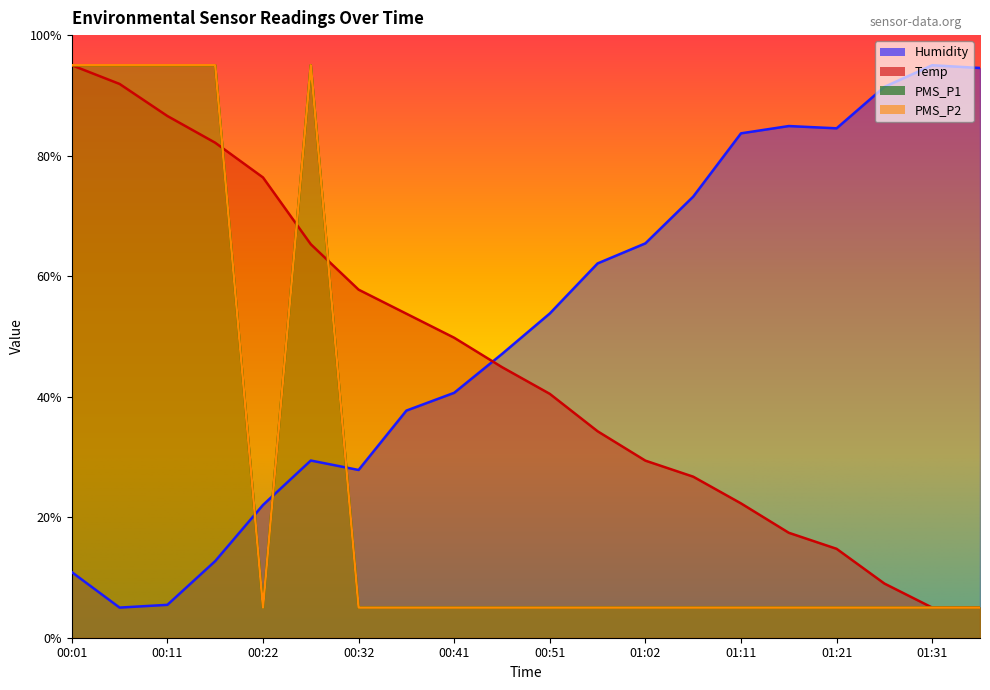

Where do Temp and Humidity first cross each other?

00:41 and 00:47